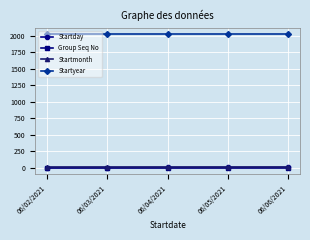

What is the total value across all series at 06/03/2021?

2031